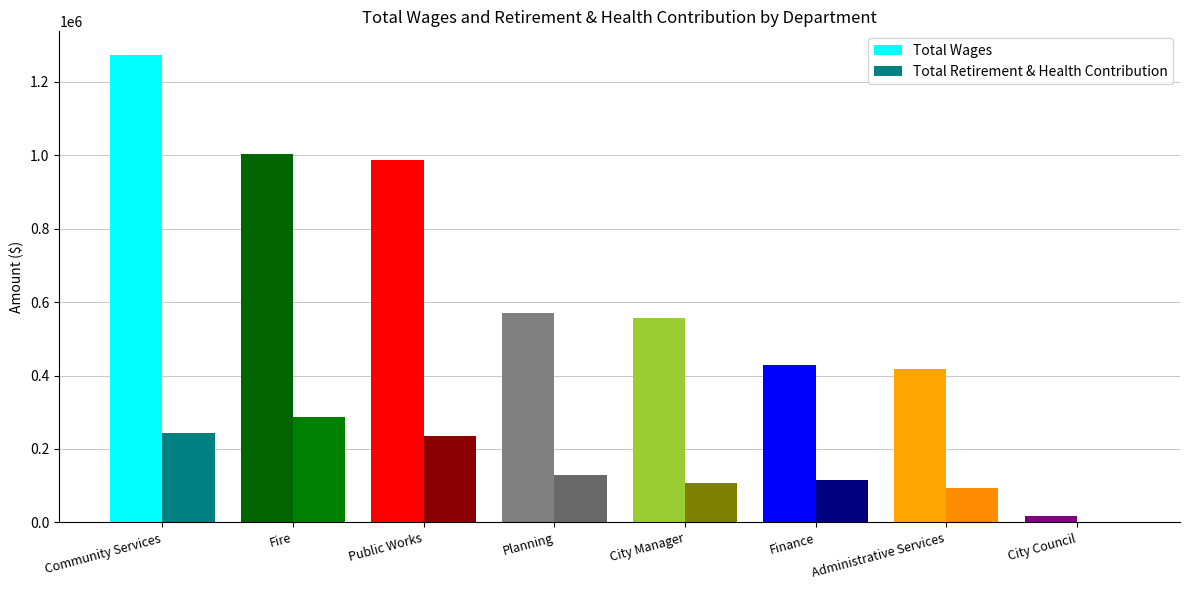

What is the maximum value shown in the chart?

1273736